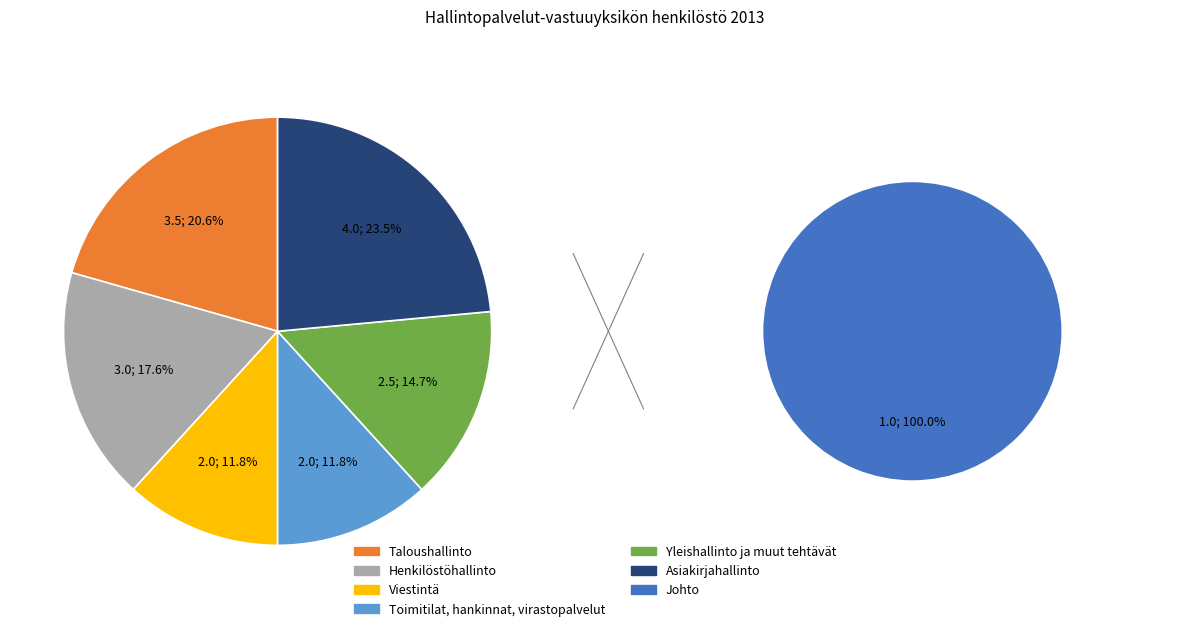

Count the number of slices in the pie.

7